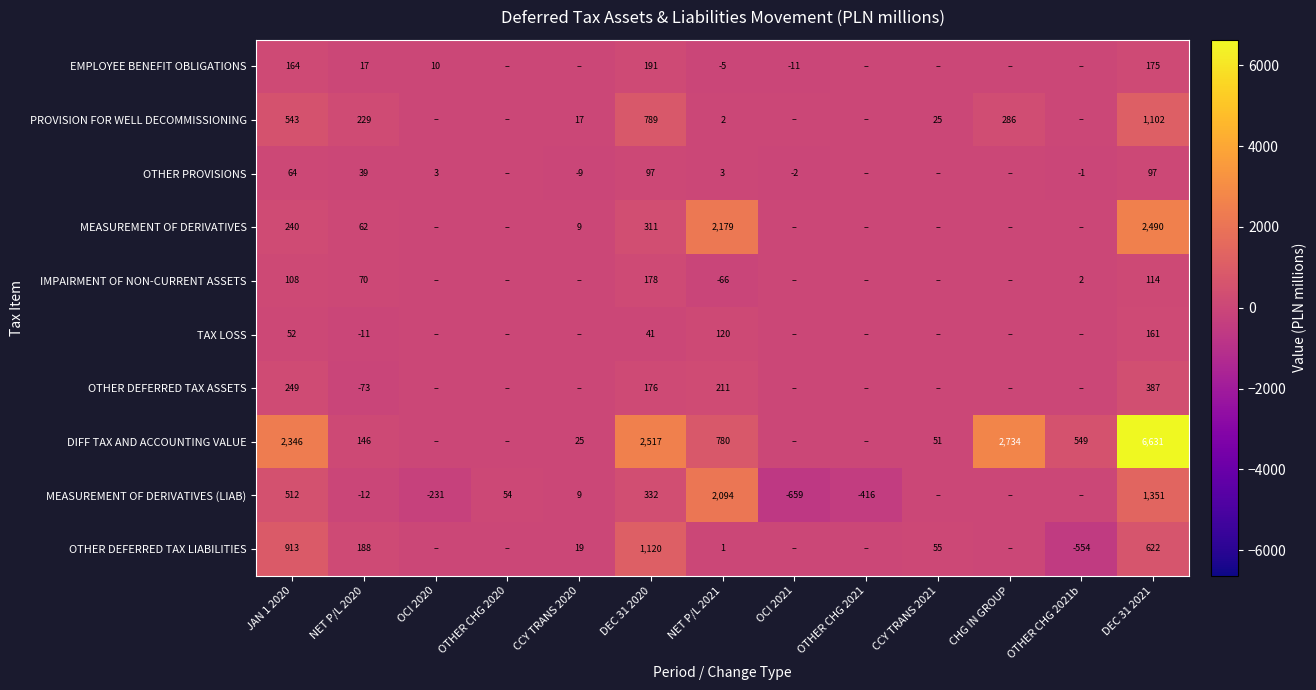

What is the total value across all series at CCY TRANS 2021?

131